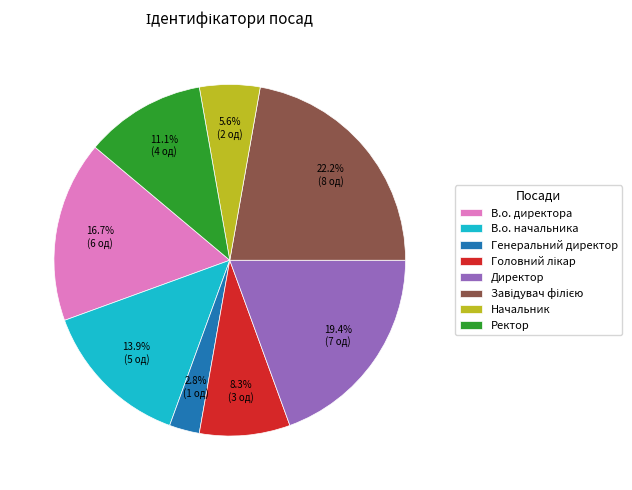

Approximately how many times larger is the value at В.о. начальника compared to Генеральний директор?

5.0